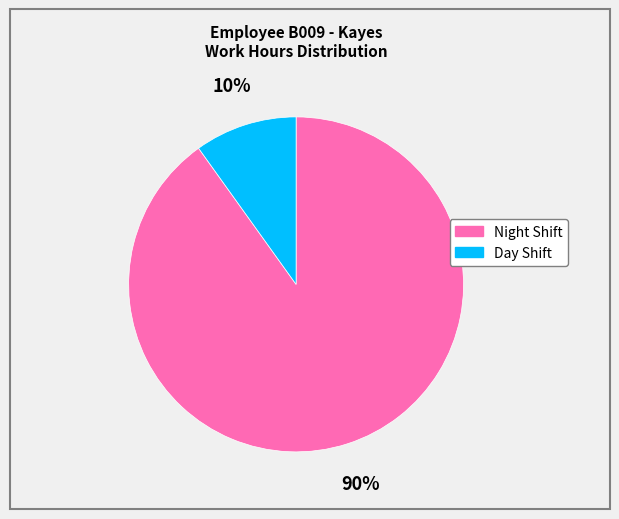

Is there a majority slice in this chart?

Yes